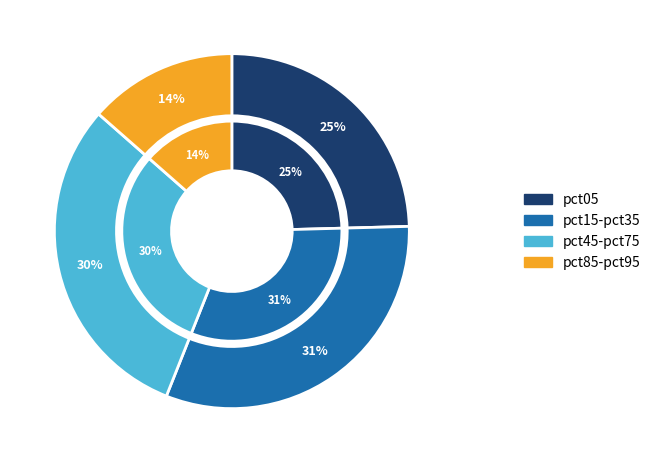

Between pct25 and pct75, which is larger?

pct25